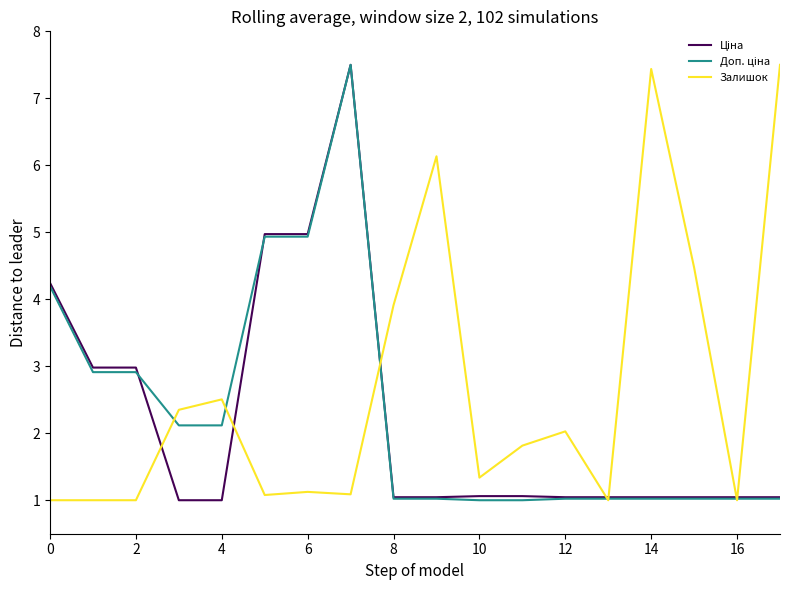

What is the minimum value shown in the chart?

1.0